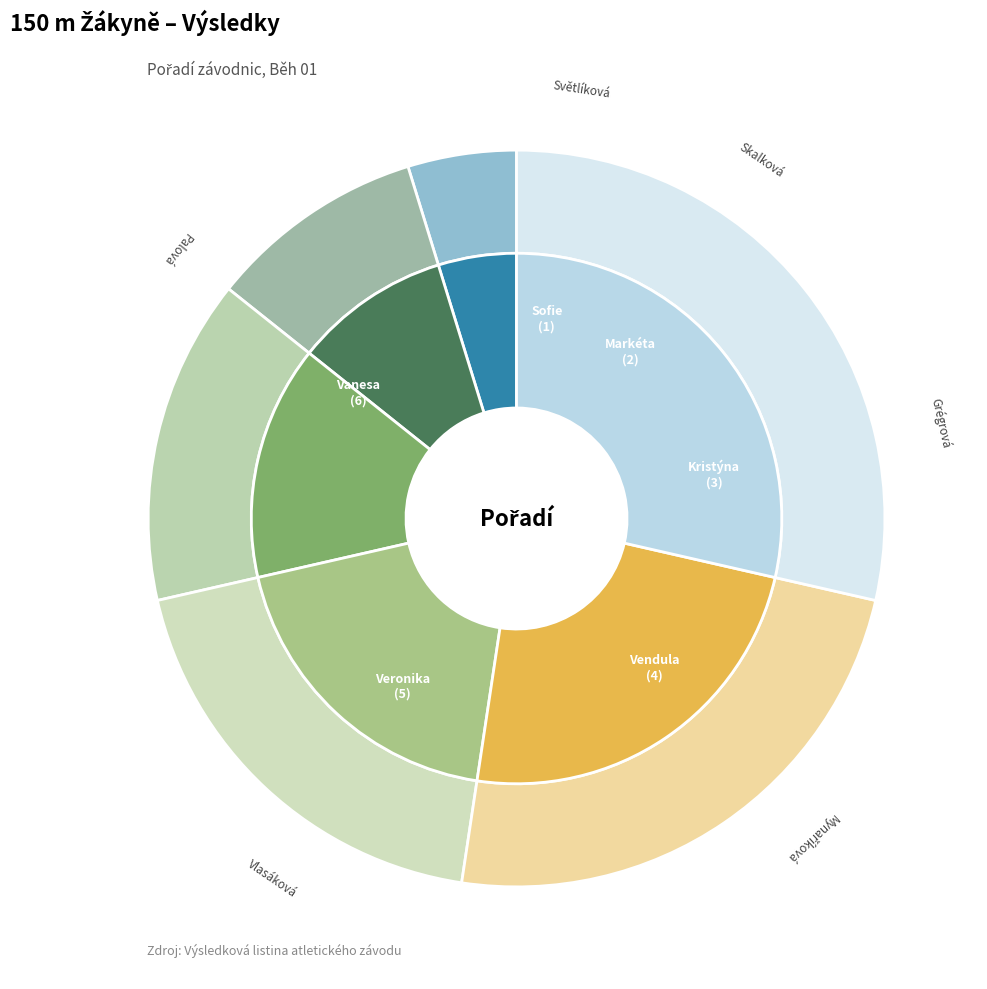

True or false: Světlíková Sofie accounts for 12% of the total.

False